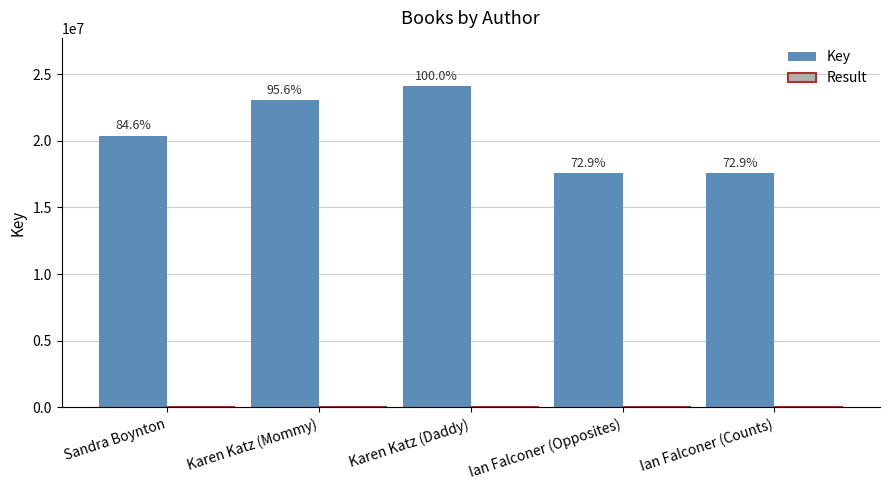

Does the chart contain stacked bars?

No